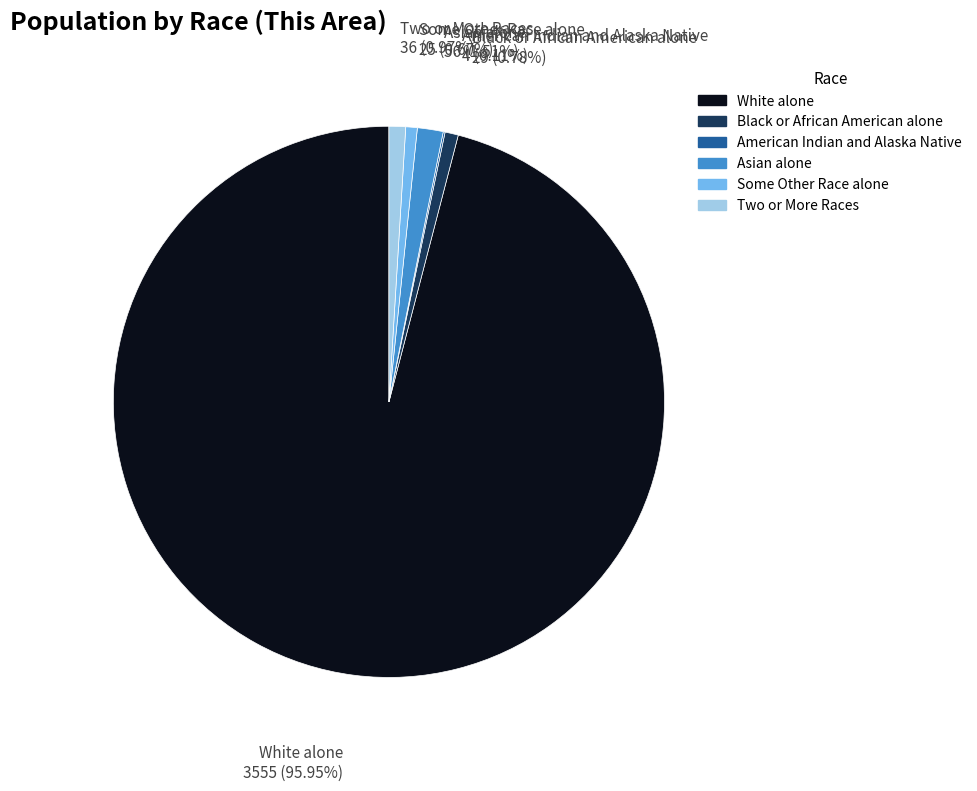

Is there any slice that represents more than half of the pie?

Yes